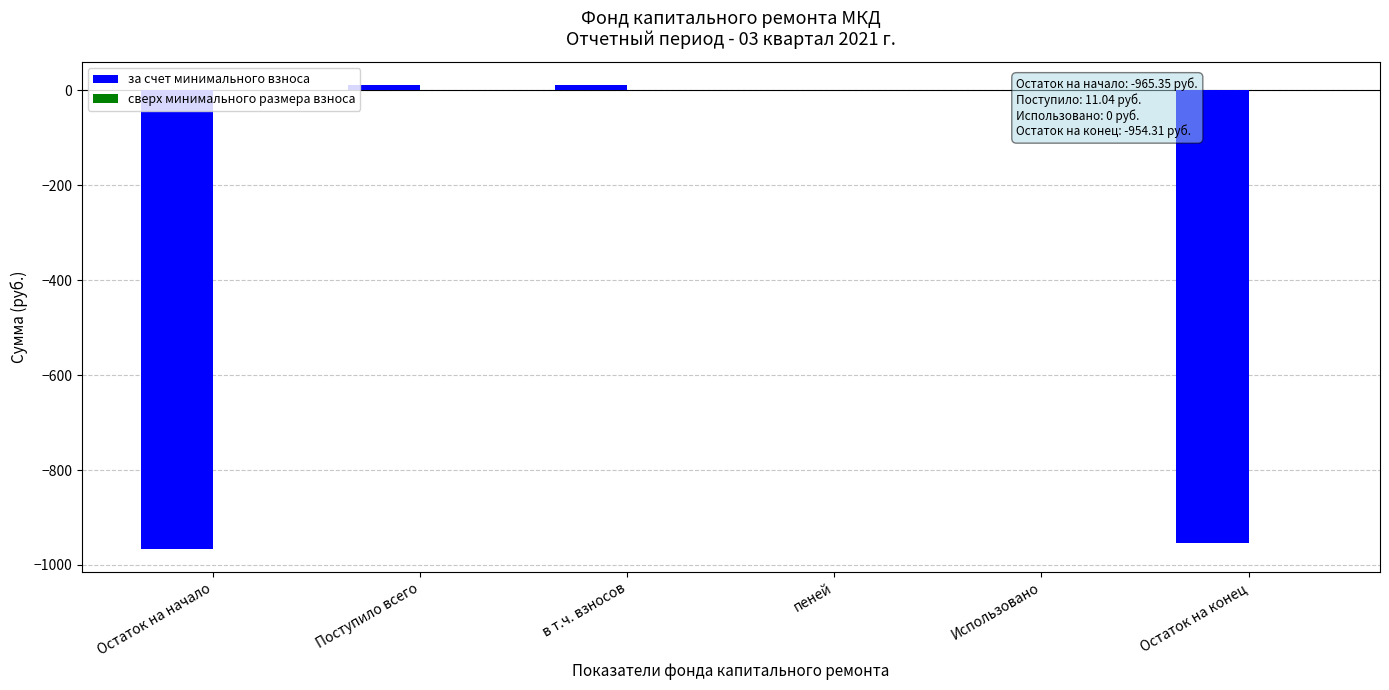

What is the change in value from Использовано to Остаток на конец?

-954.3